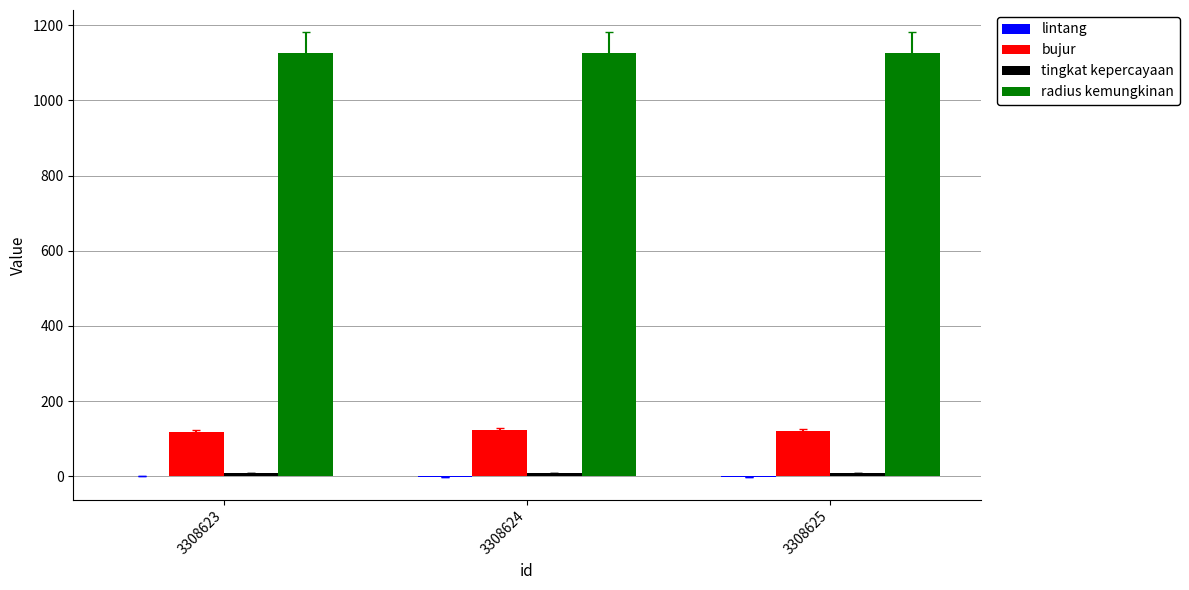

Are the bars horizontal?

No